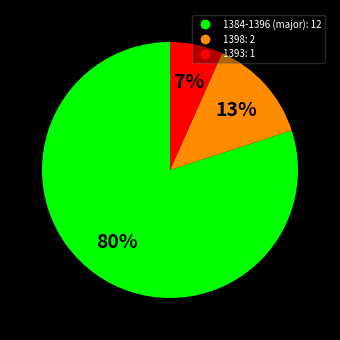

Does any single category account for the majority?

Yes